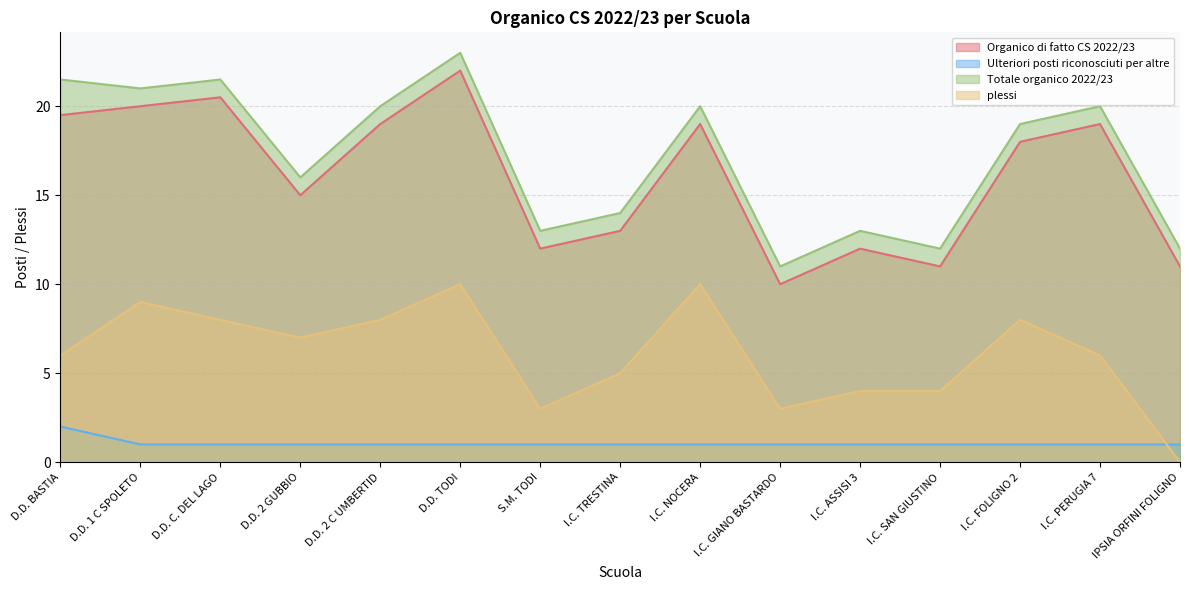

True or false: Ulteriori posti riconosciuti per altre and plessi cross at least once.

True